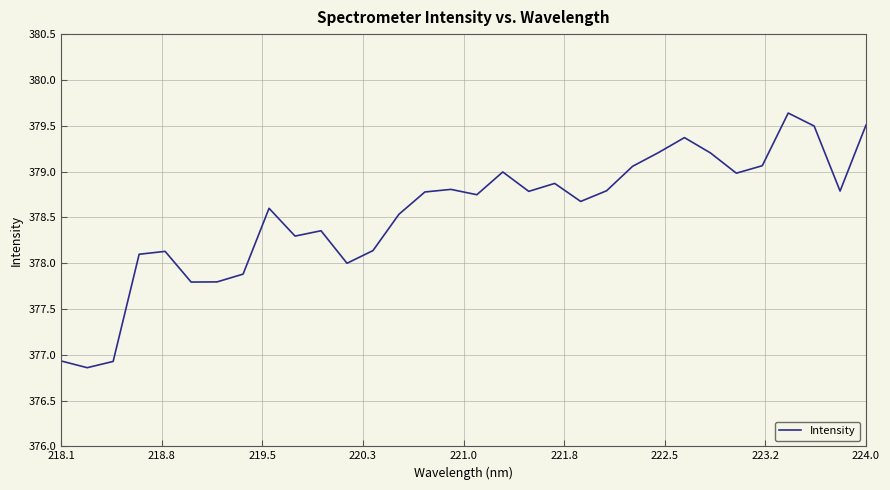

What is the smallest value displayed?

376.9